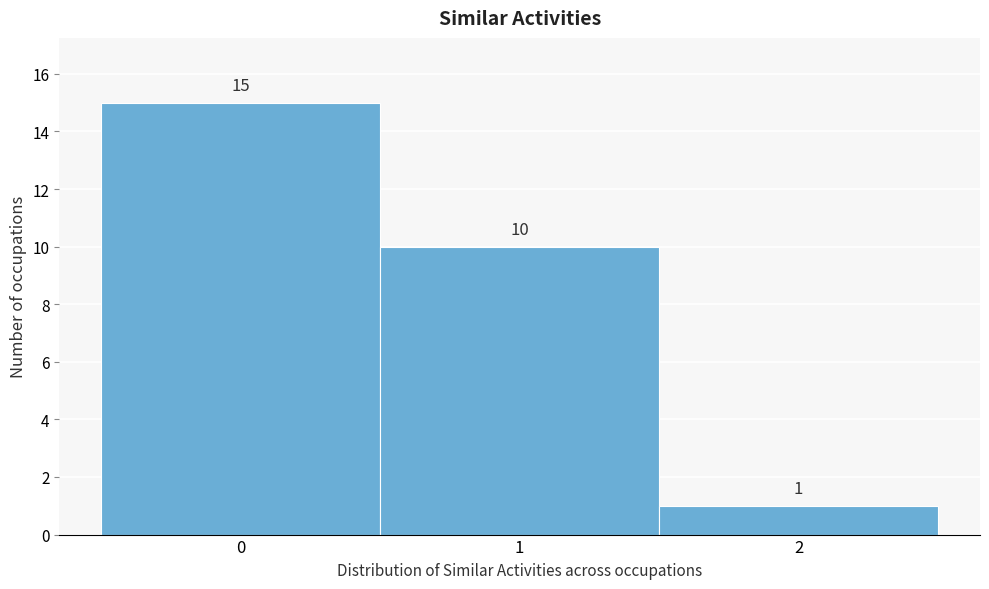

What is the height of the bar covering 1.5 to 2.5 on the x-axis?

1